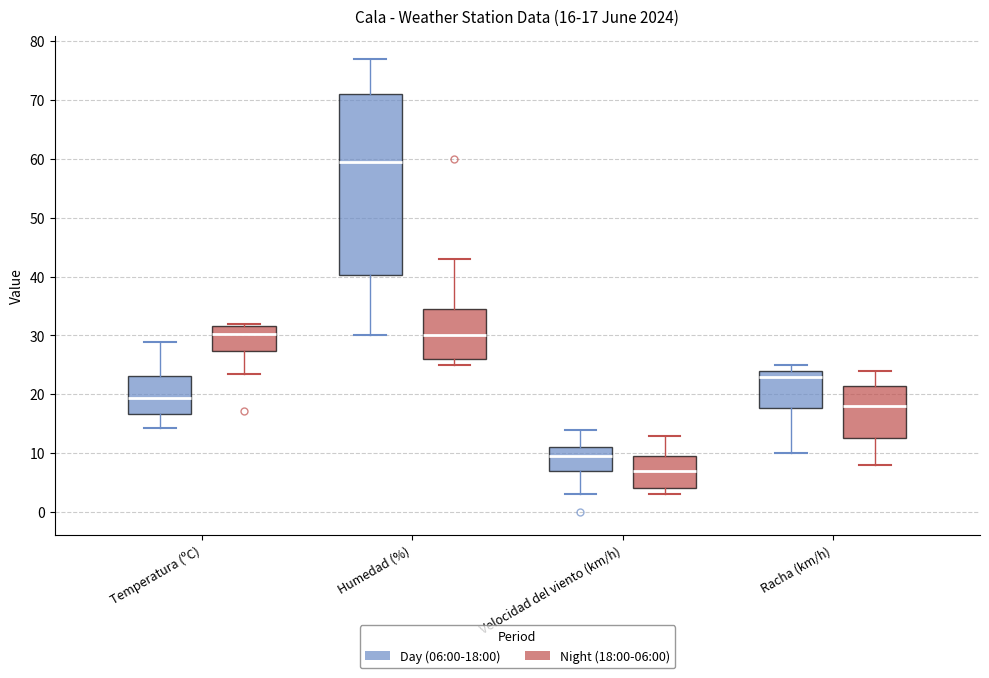

Which box has the lowest median line?

Velocidad del viento (km/h) (Night (18:00-06:00))